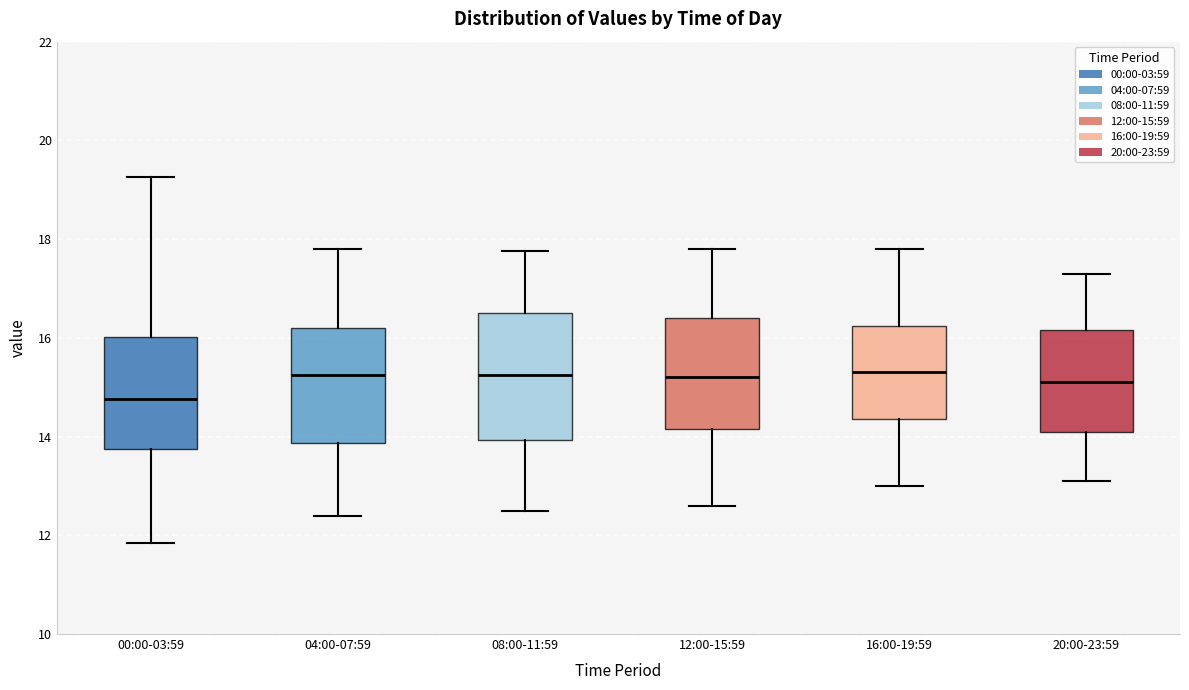

Where does the upper whisker of the box for 04:00-07:59 end on the y-axis? The values are not printed on the chart, so give them approximately, as read against the axis.

17.8